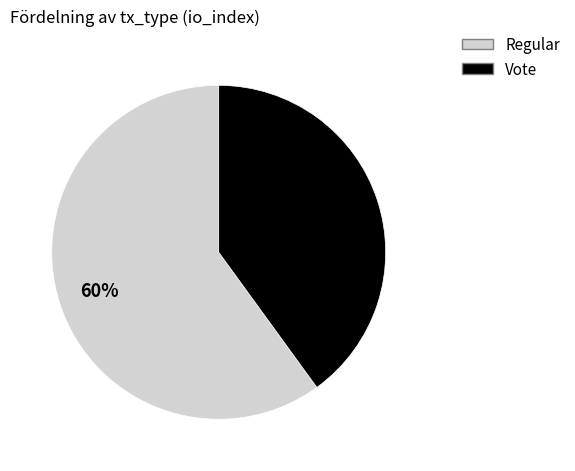

Is the sum of Vote and Regular greater than half?

Yes